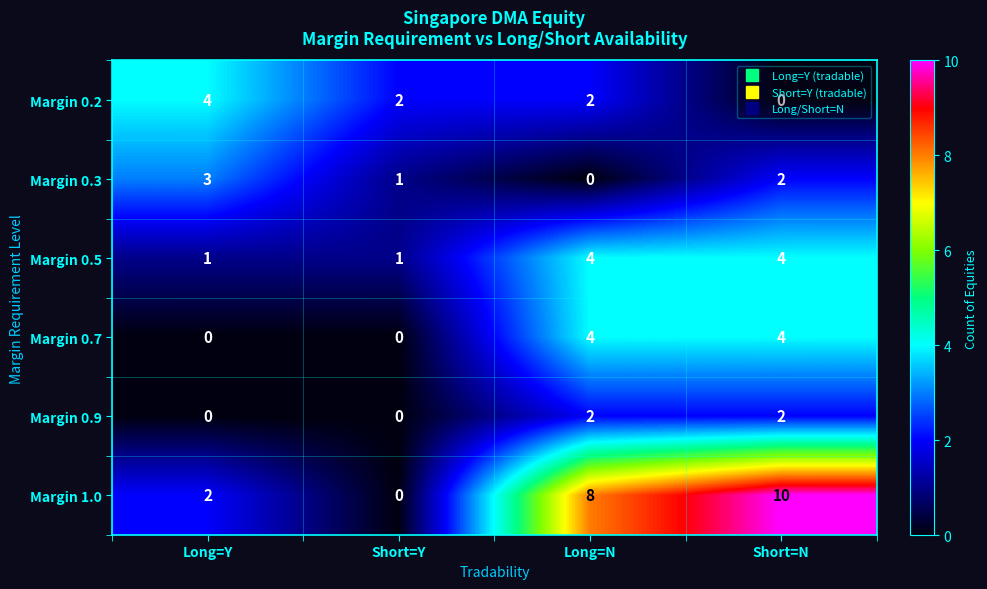

What is the difference between the maximum and minimum values in the Margin 0.5 series?

3